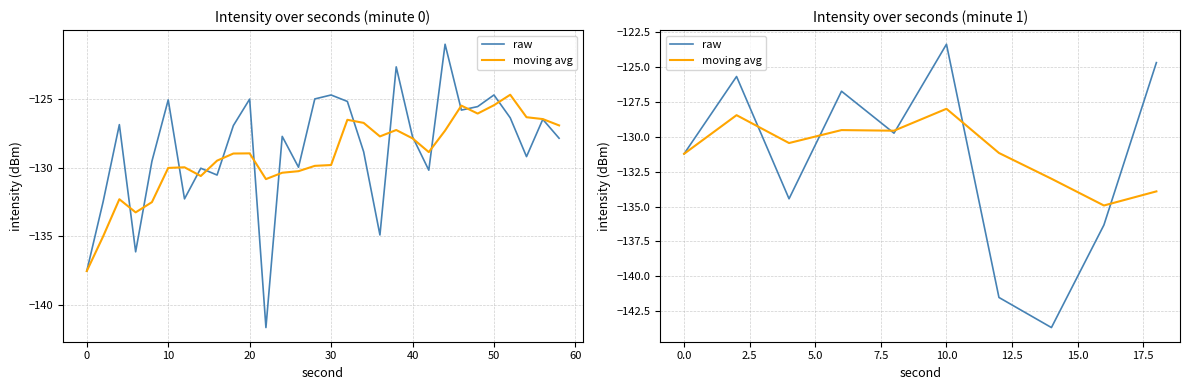

What is the difference between the maximum and minimum values in the raw series?

20.3